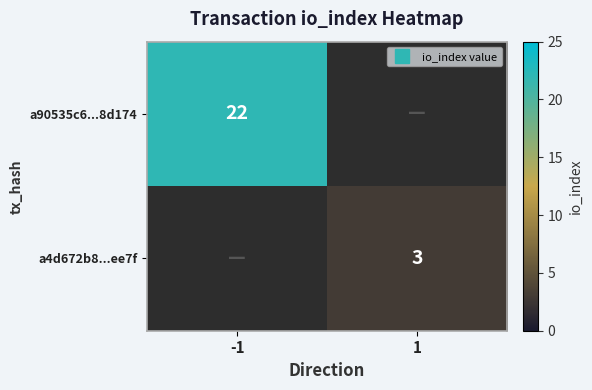

List the labels in order of a90535c6...8d174 value, smallest first.

-1, 1